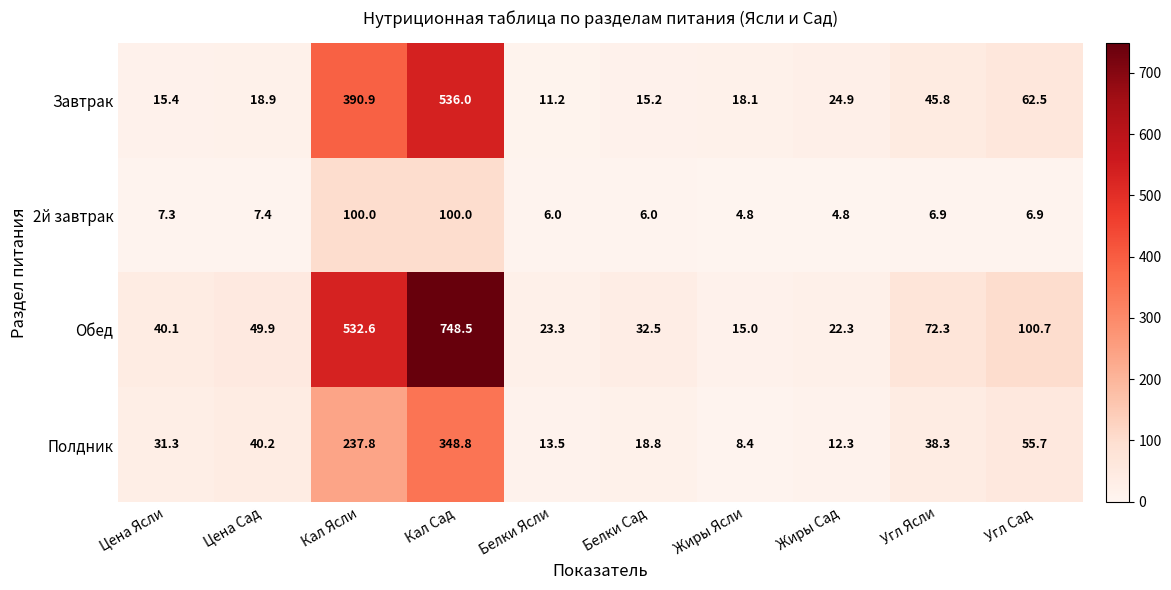

Is the value of Завтрак at Угл Ясли greater than the value of Обед at Цена Ясли?

Yes